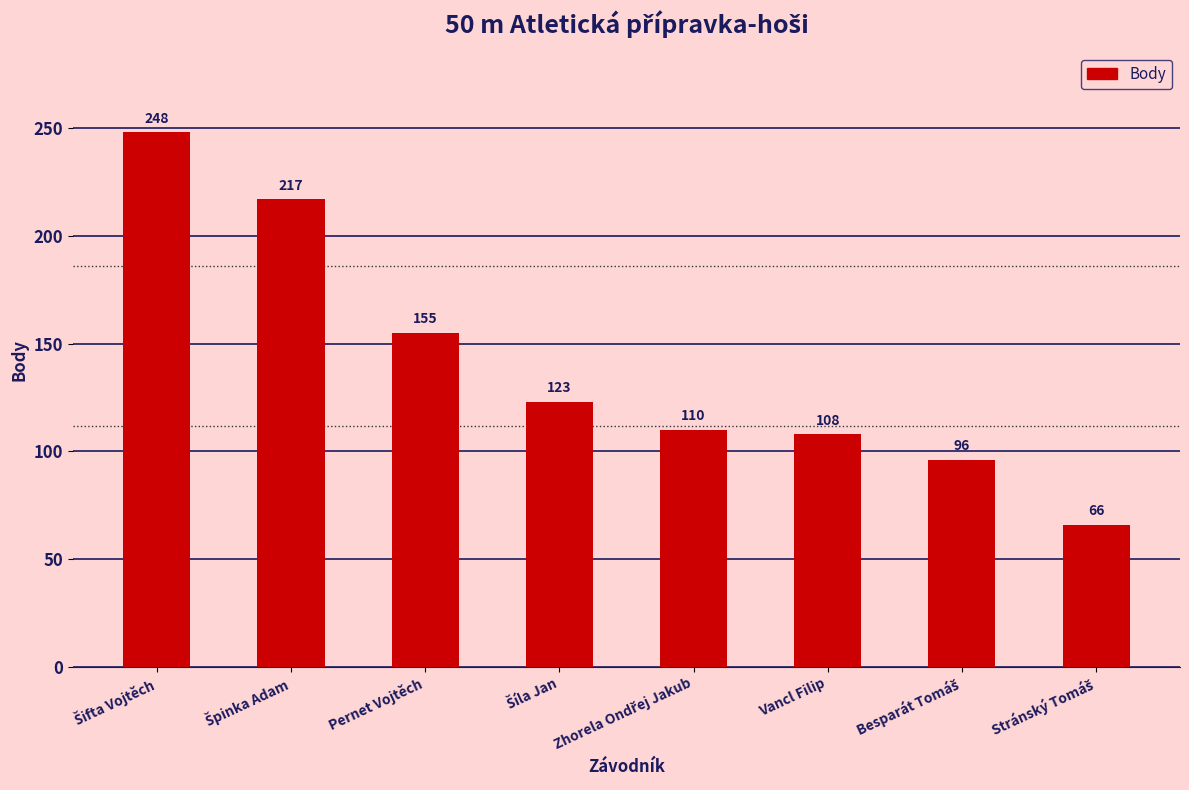

At which label is the value closest to 157?

Pernet Vojtěch